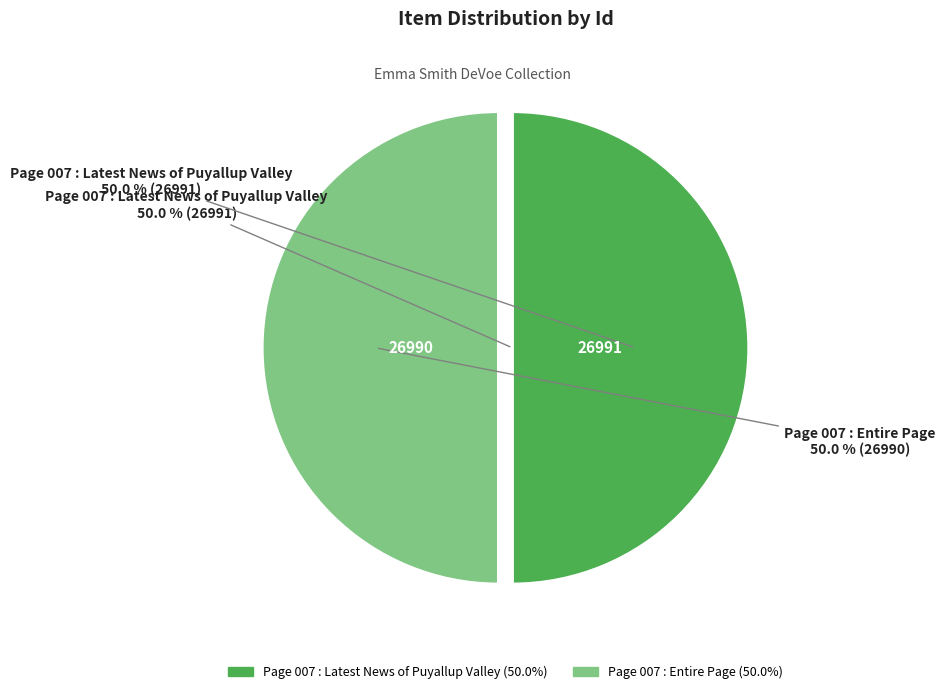

Which slice is the largest?

Page 007 : Latest News of Puyallup Valley